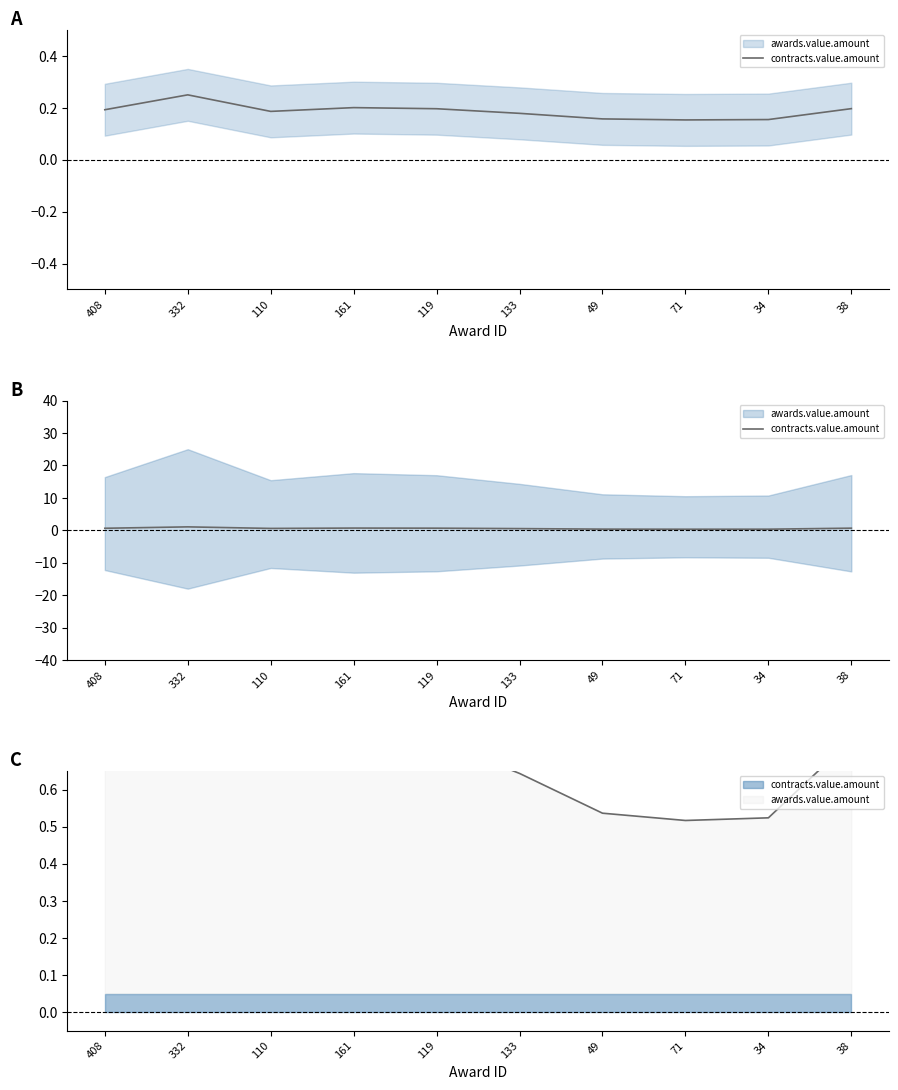

Rank the categories by value from highest to lowest.

332, 161, 38, 119, 408, 110, 133, 49, 34, 71